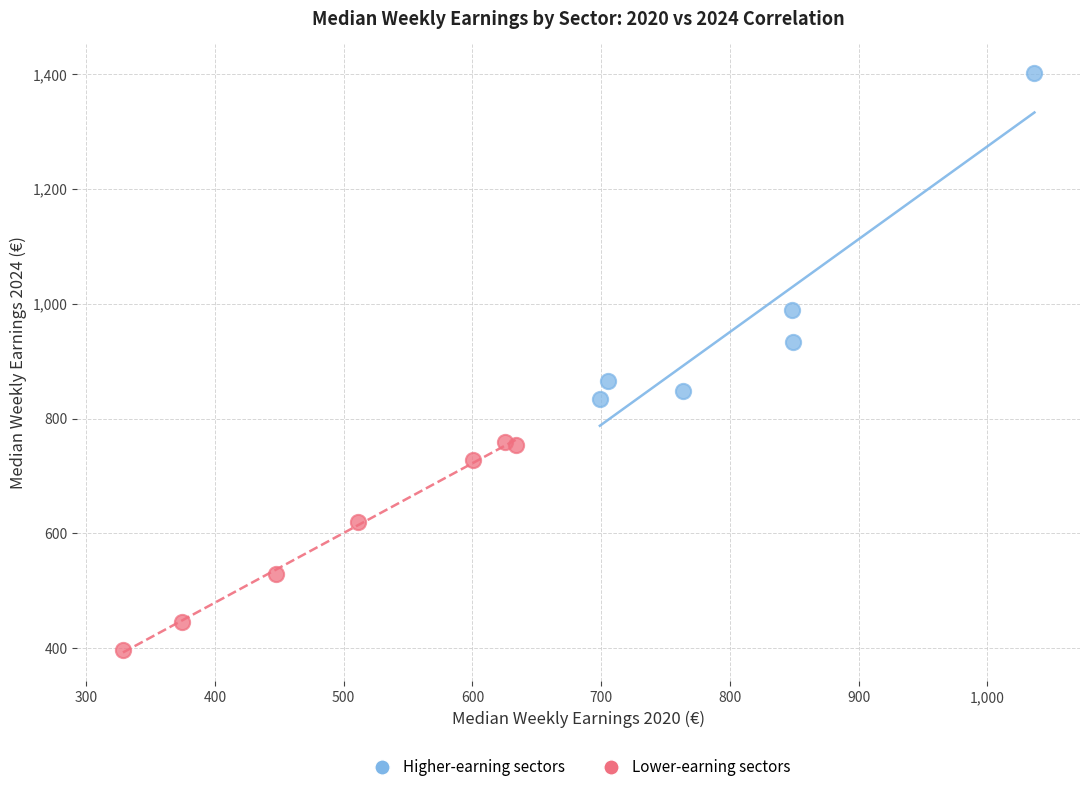

Which series has the largest Y range (max minus min)?

Higher-earning sectors